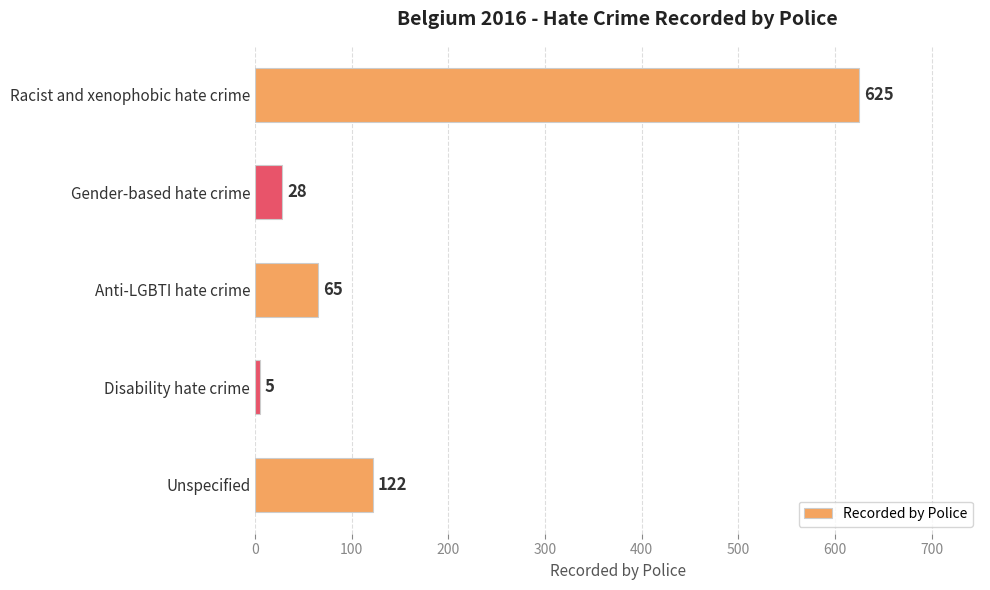

What is the label of the 3rd bar from the bottom?

Anti-LGBTI hate crime